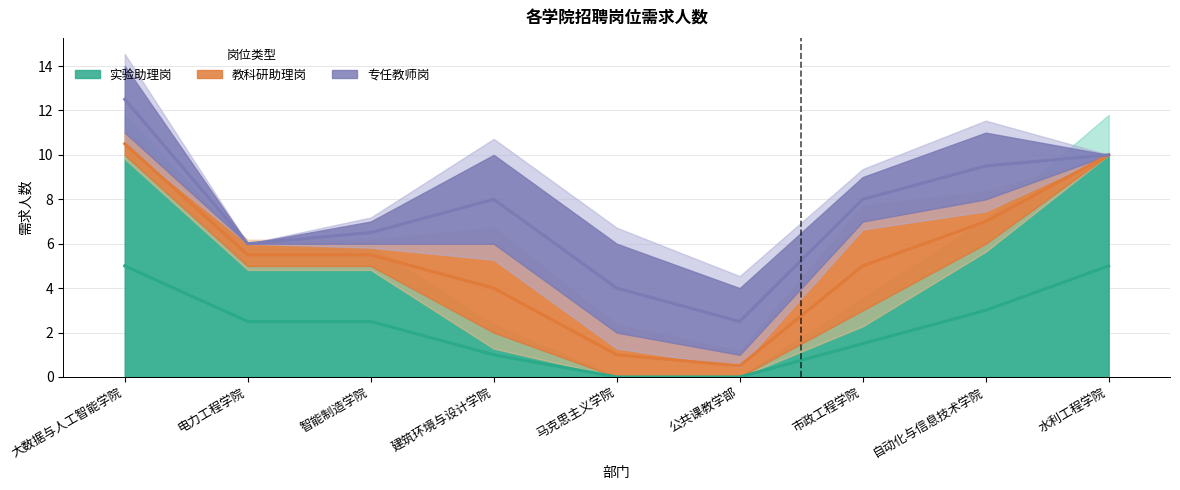

Does the chart have visible grid lines?

Yes